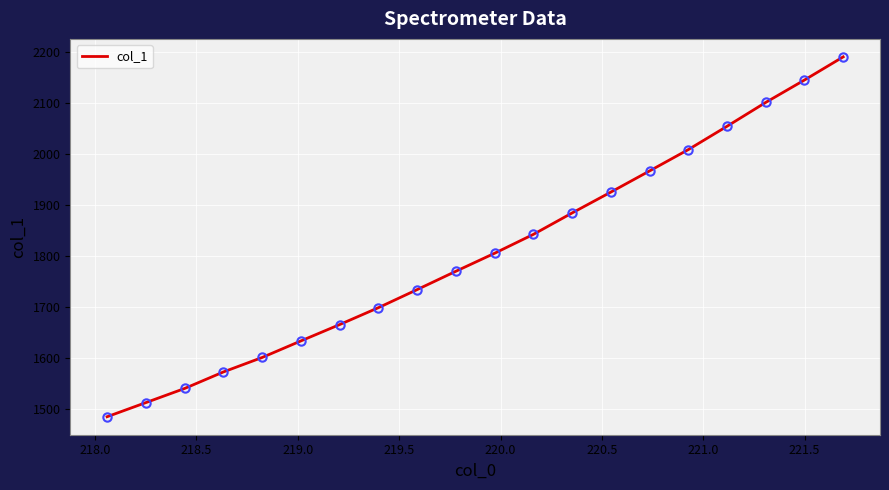

What is the smallest value displayed?

1485.4